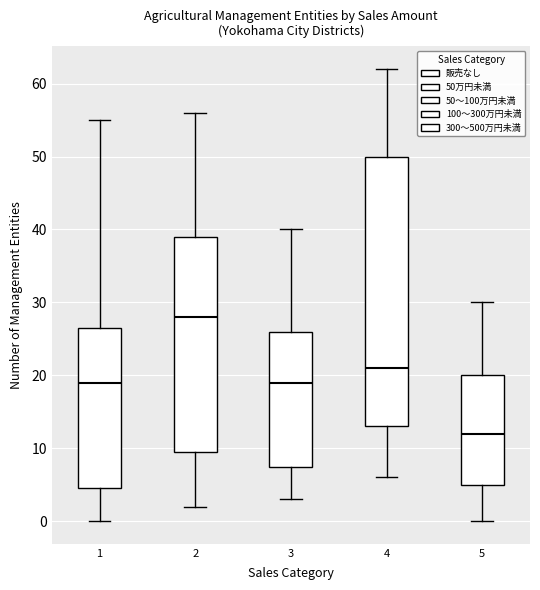

Which box is the tallest, from its lower edge to its upper edge?

4